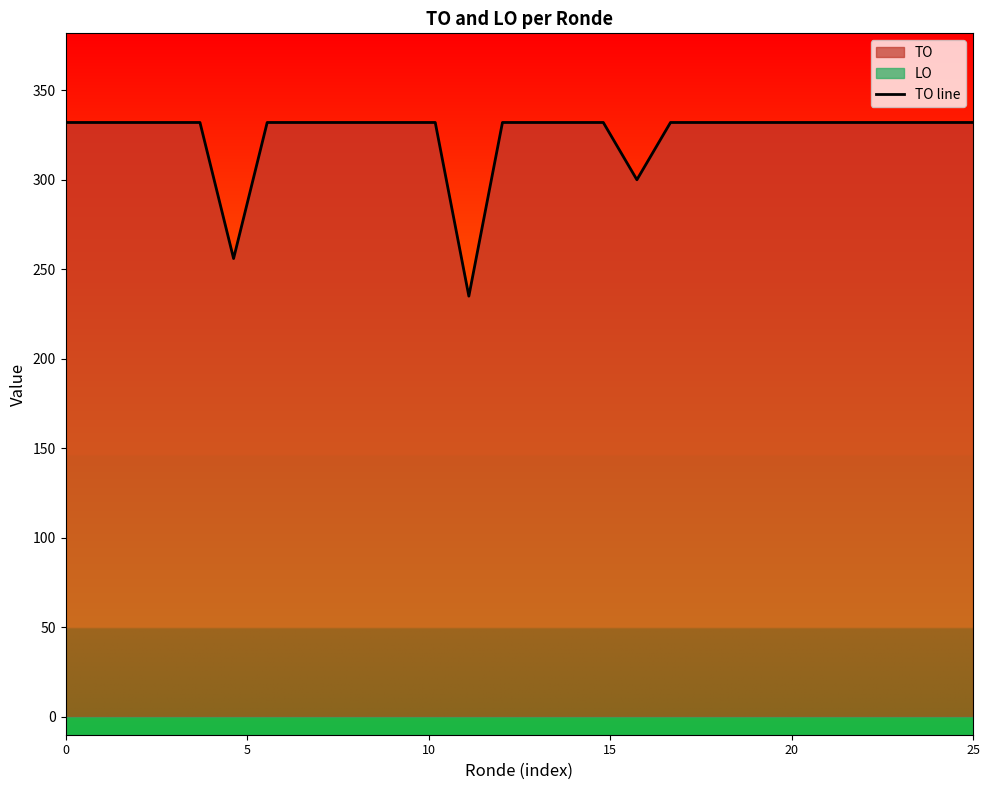

Reading left to right, transcribe all the data shown in this chart.

332	332	332	332	332	256	332	332	332	332	332	332	235	332	332	332	332	300	332	332	332	332	332	332	332	332	332	332